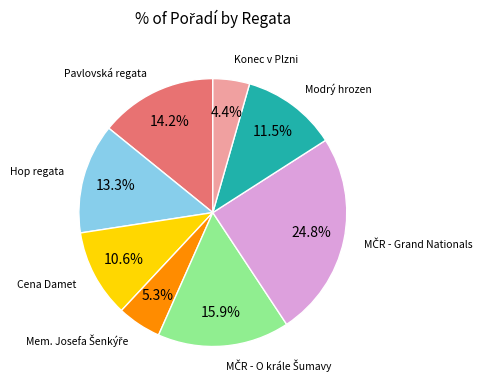

How many segments does this pie chart have?

8